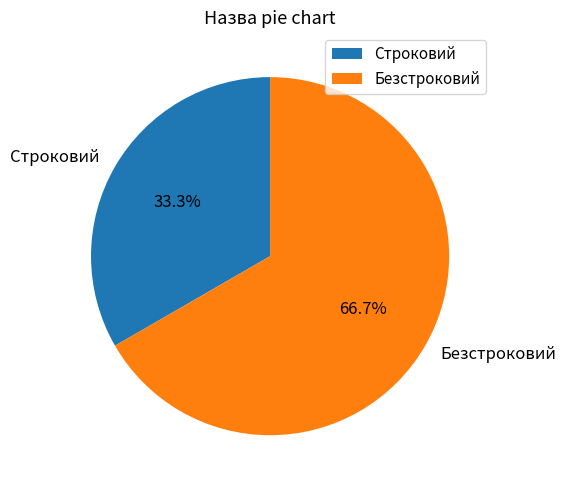

What is the majority slice?

Безстроковий